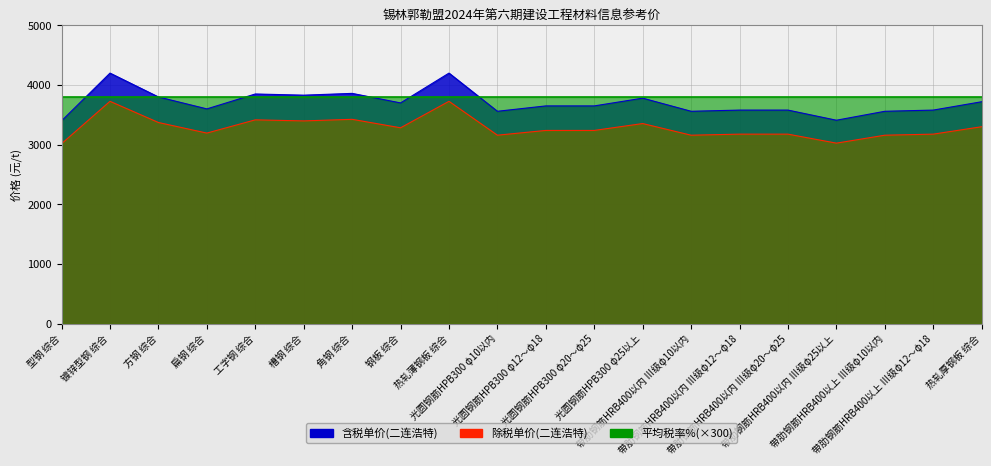

Is the value of 含税单价(二连浩特) at 型钢 综合 greater than the value of 除税单价(二连浩特) at 钢板 综合?

Yes